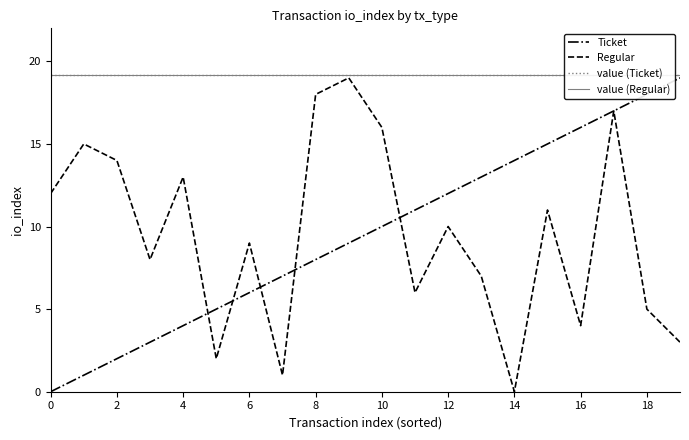

Which series has the largest total across all categories?

value (Ticket)